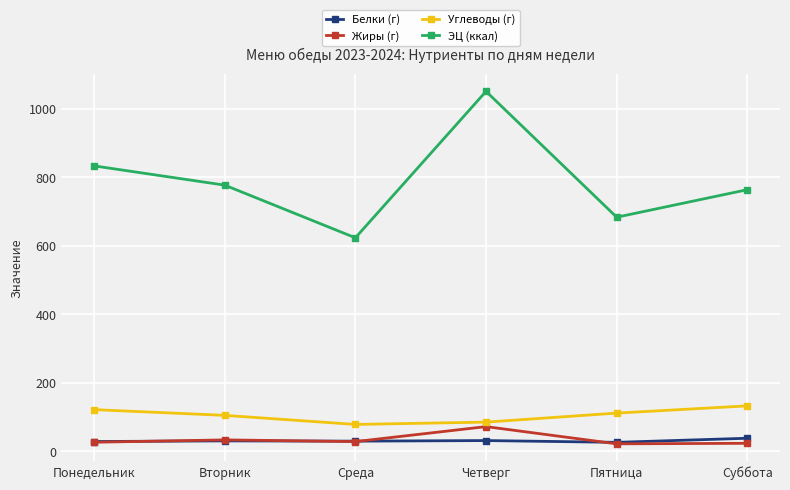

What is the sum of the Углеводы (г) values at Вторник and Среда?

182.7